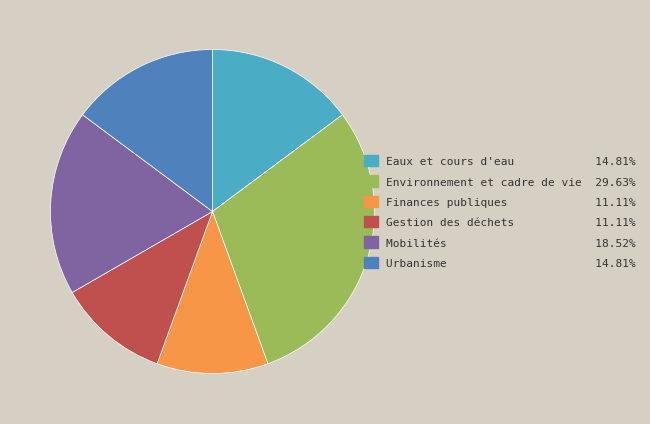

Approximately how many times larger is the value at Gestion des déchets compared to Finances publiques?

1.0